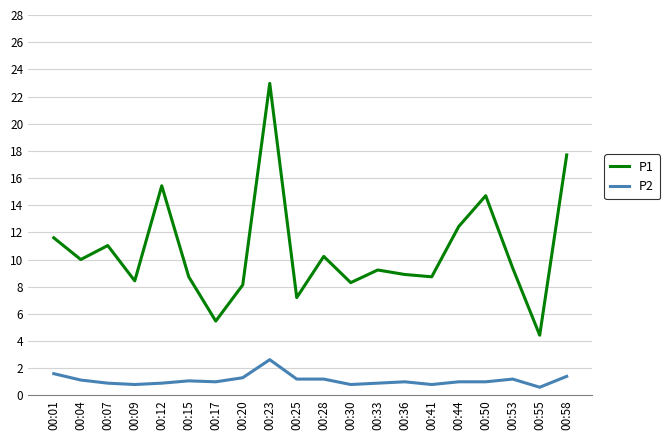

What is the spread (max minus min) of values at 00:23?

20.3